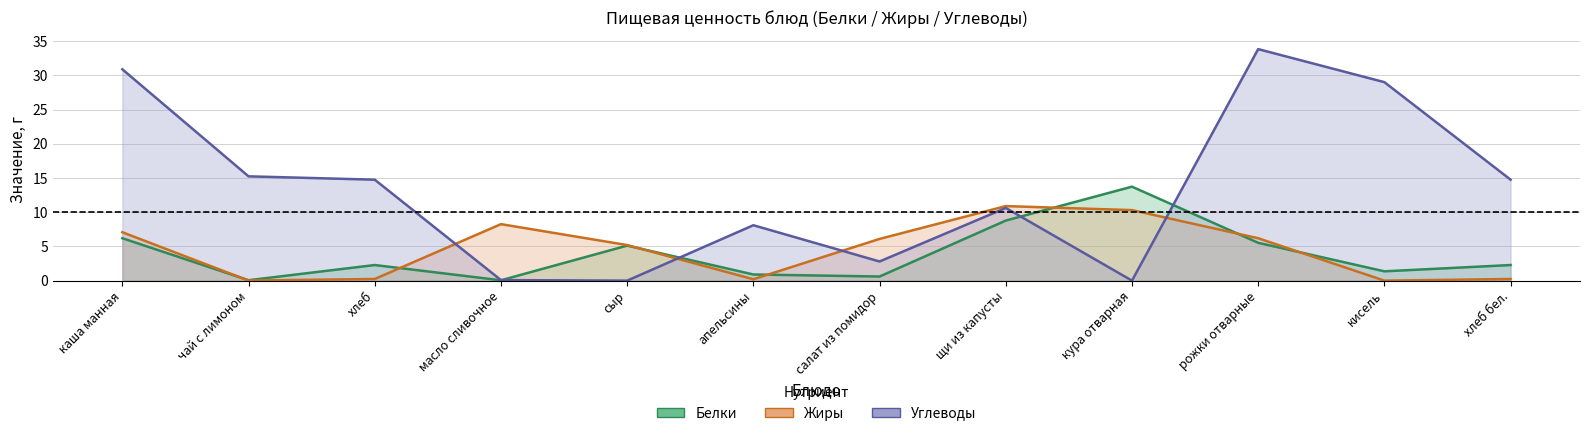

How many data points in Белки are less than 2?

5